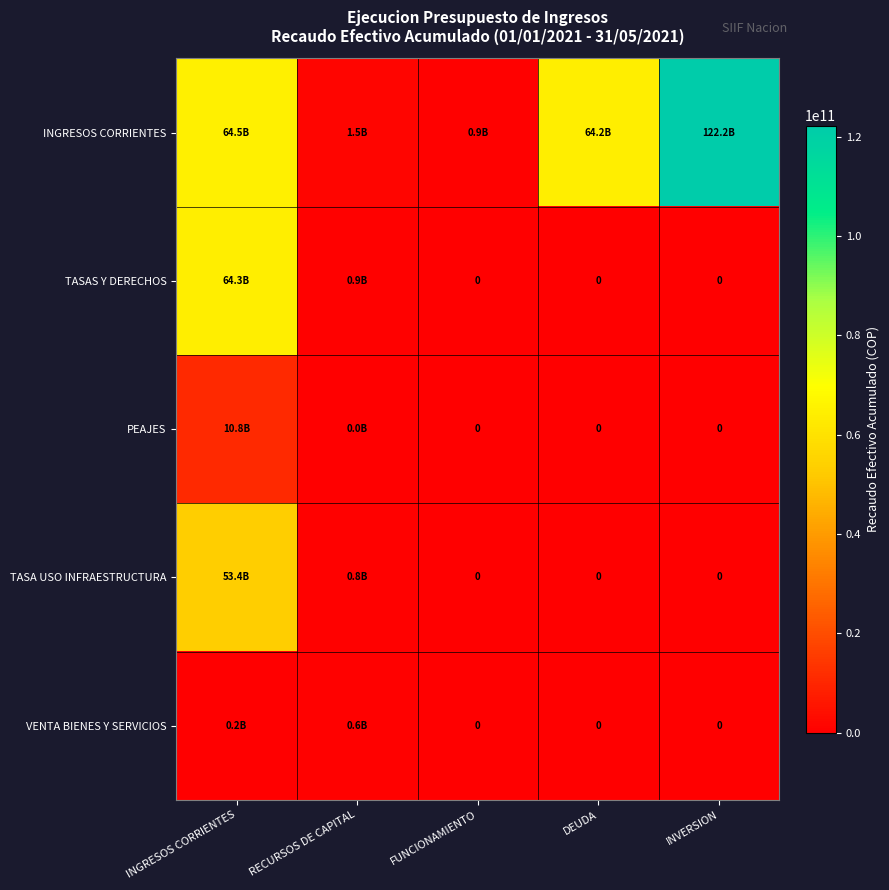

Which category has the highest value across all series?

INVERSION